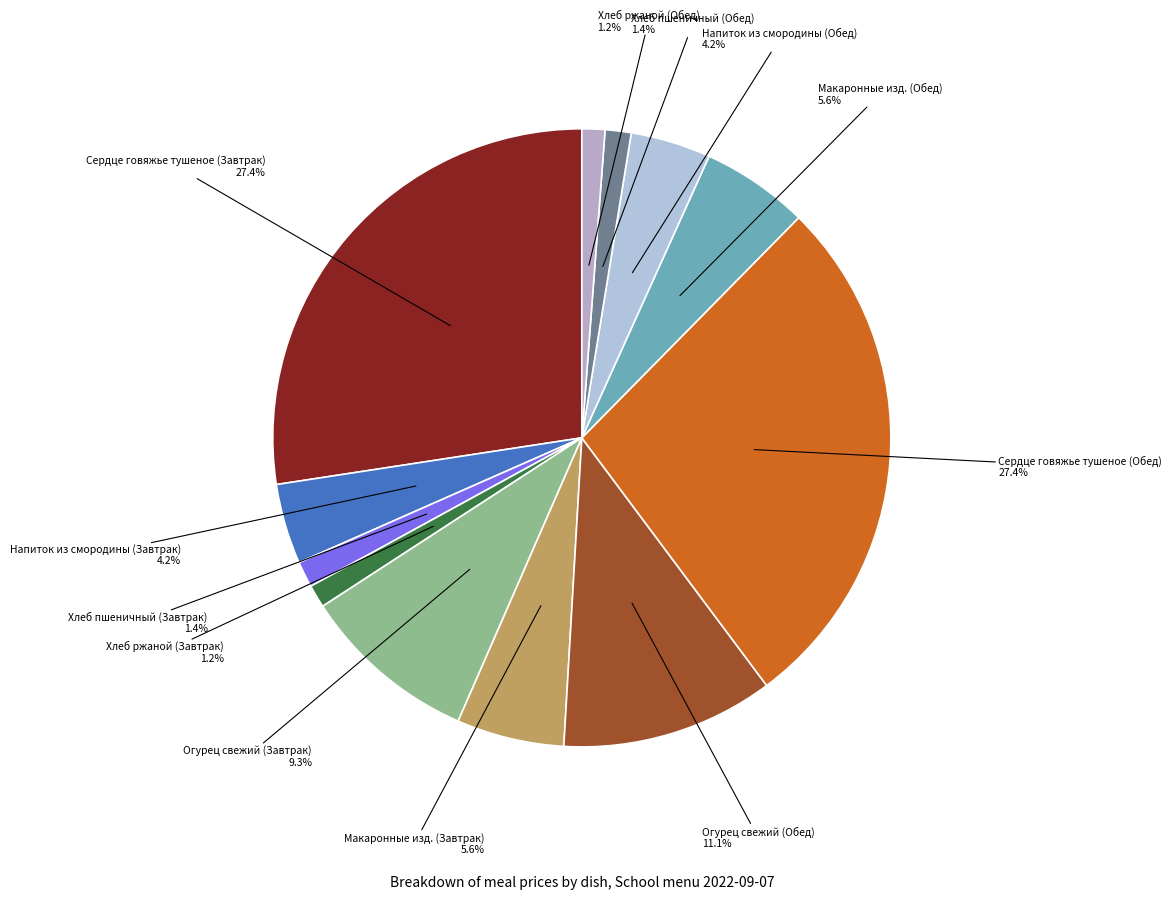

To the nearest percent, what is the difference between the largest and smallest slice percentages?

26%